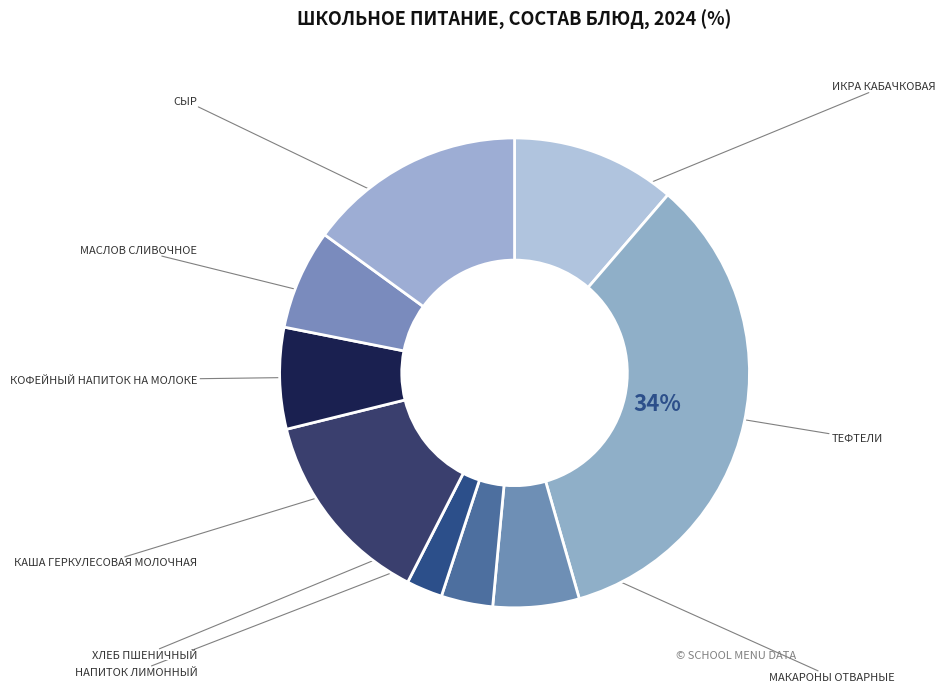

Which category has the biggest portion of the pie?

Тефтели